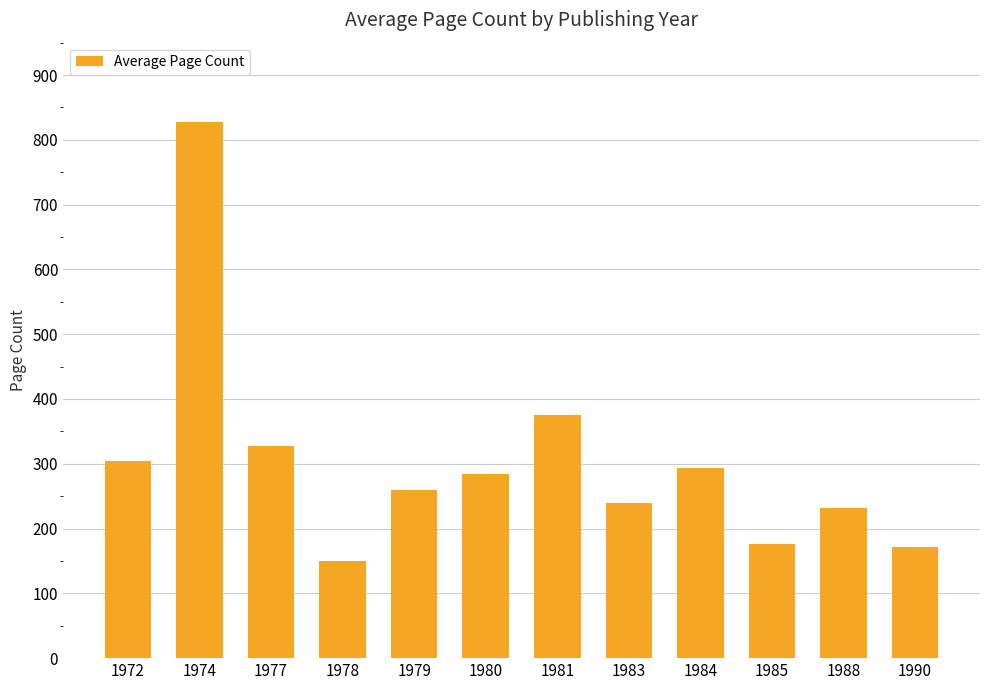

Reading left to right, list all the values displayed in this chart.

1972=304	1974=828	1977=327	1978=150	1979=260	1980=284	1981=376	1983=240	1984=293	1985=176	1988=232	1990=172